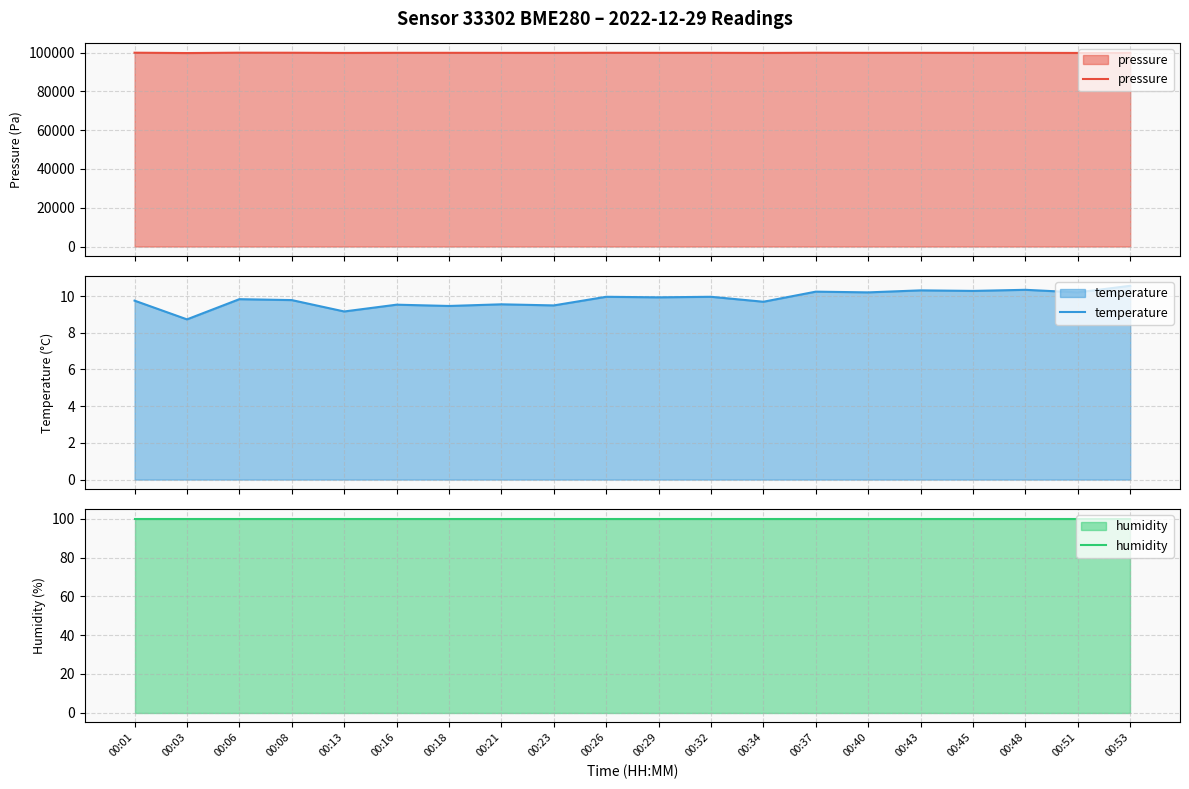

Read the humidity value at 00:53.

100.0